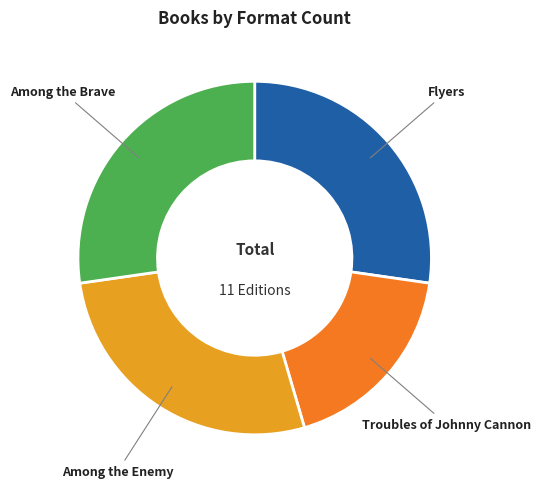

Combined, do Troubles of Johnny Cannon and Flyers account for over 50%?

No